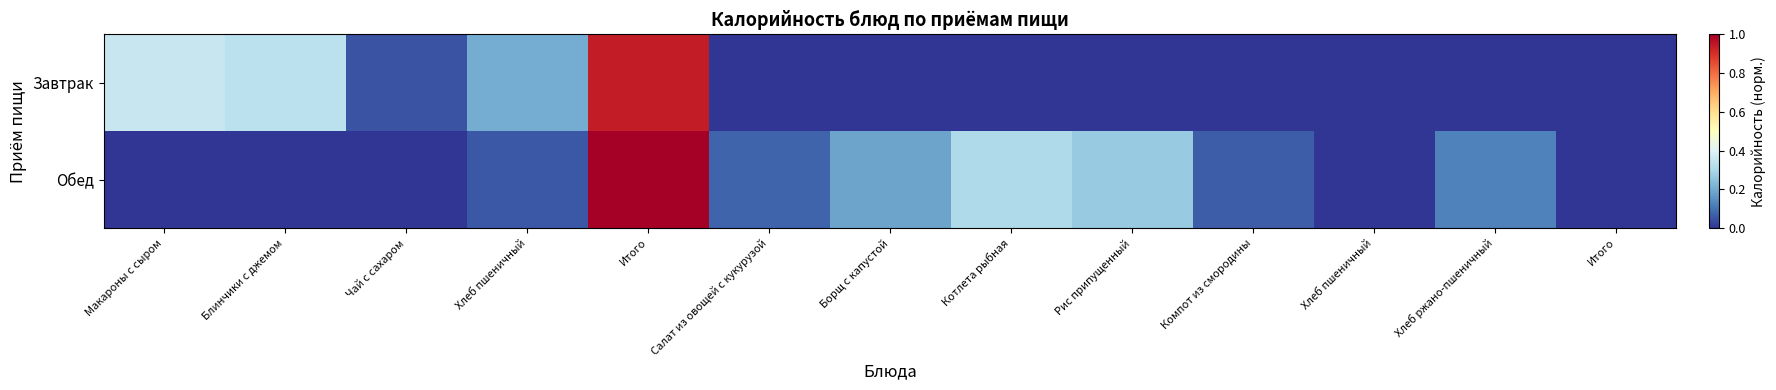

Which label corresponds to the largest value in the chart?

Итого